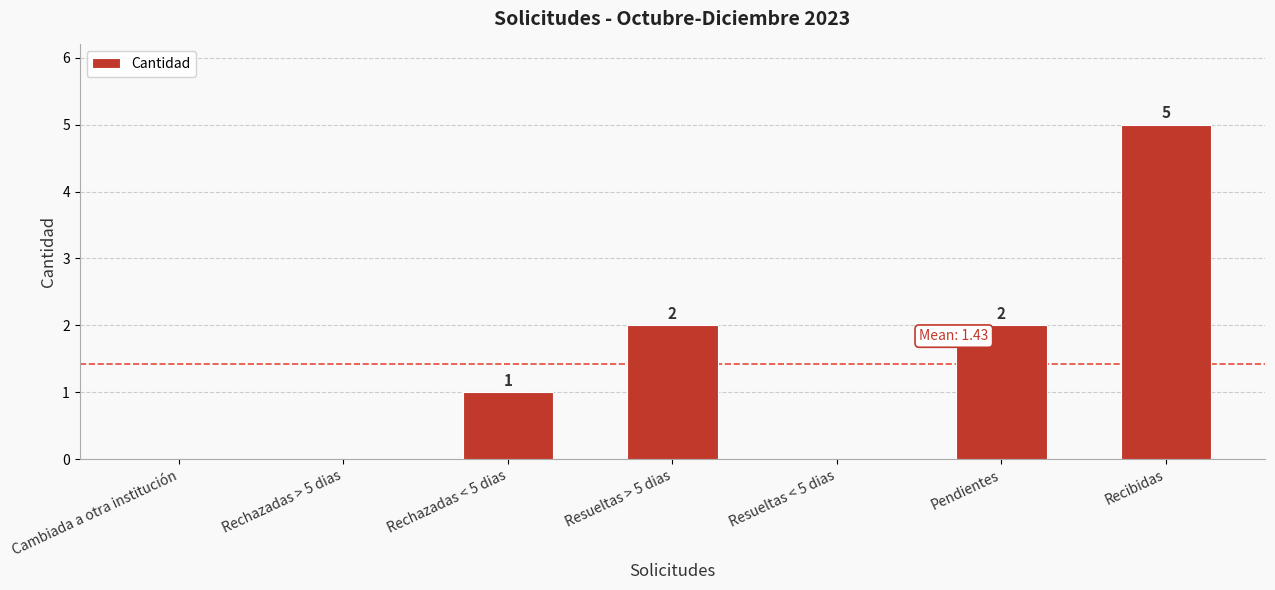

At which category does the chart reach its peak across all series?

Recibidas